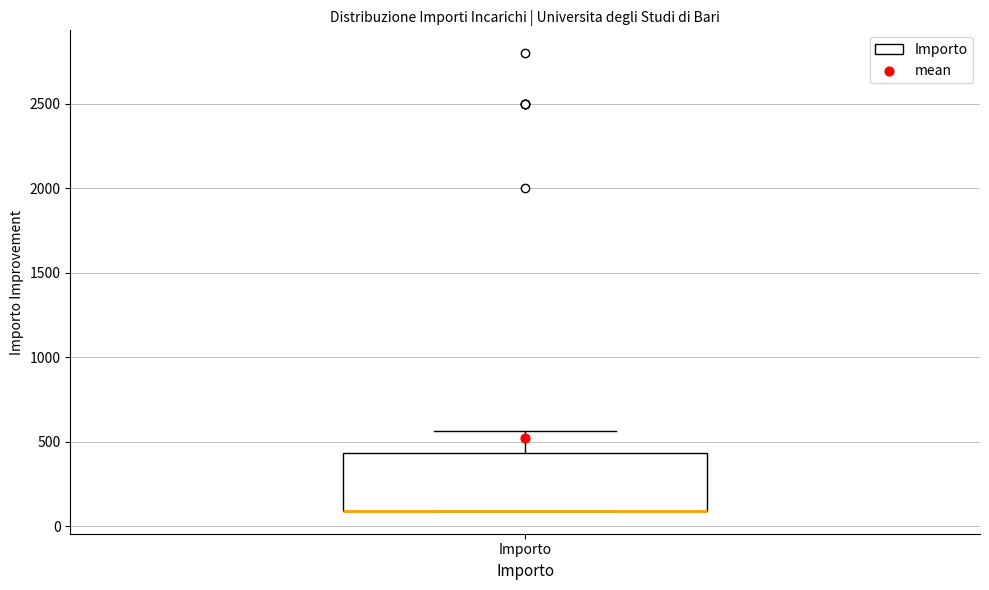

Where does the upper whisker of the box for Importo end on the y-axis? The values are not printed on the chart, so give them approximately, as read against the axis.

550